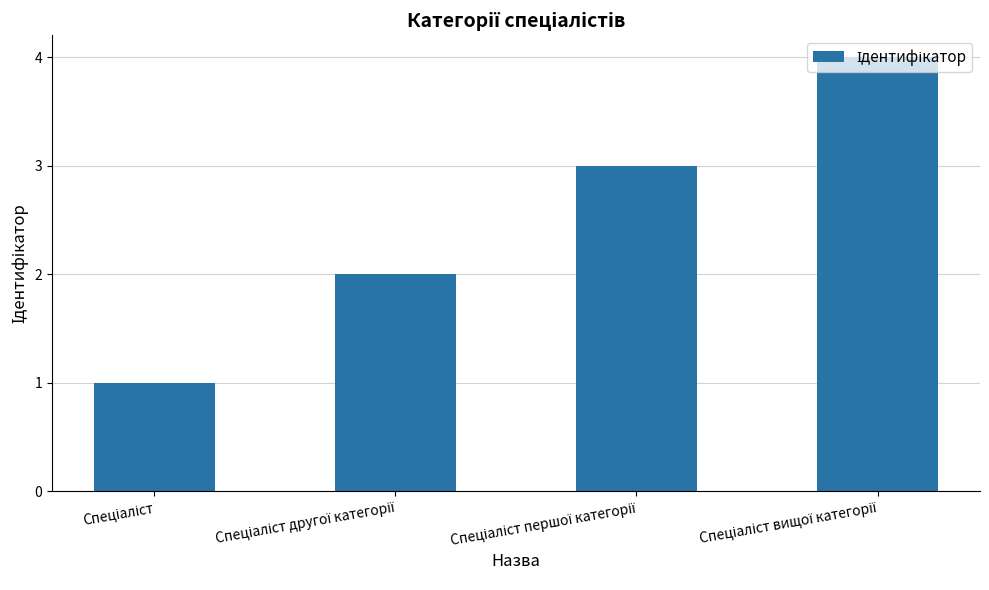

What is the greatest value displayed?

4